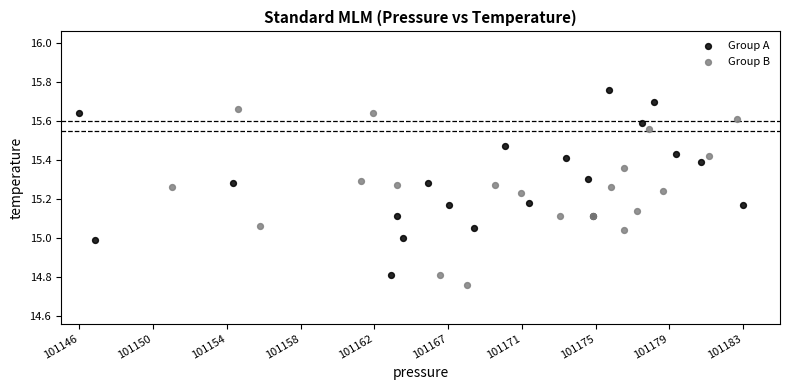

What are all the series names shown in the legend?

Group A, Group B